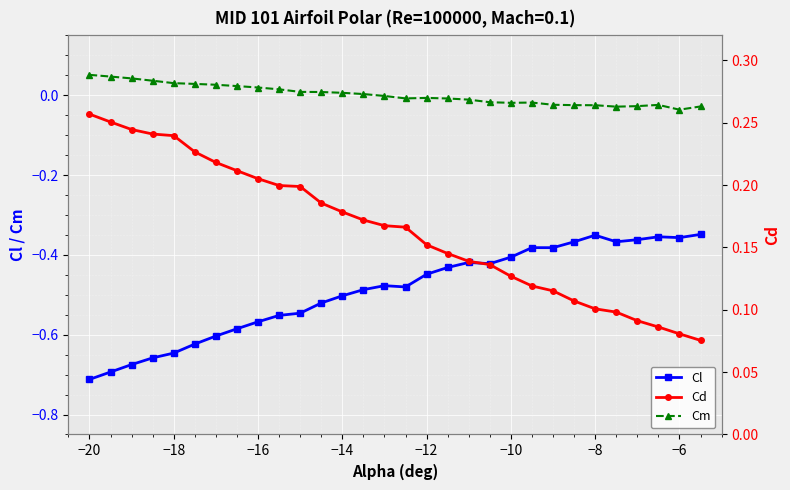

The value of Cl at −14 is -0.7. True or false?

False